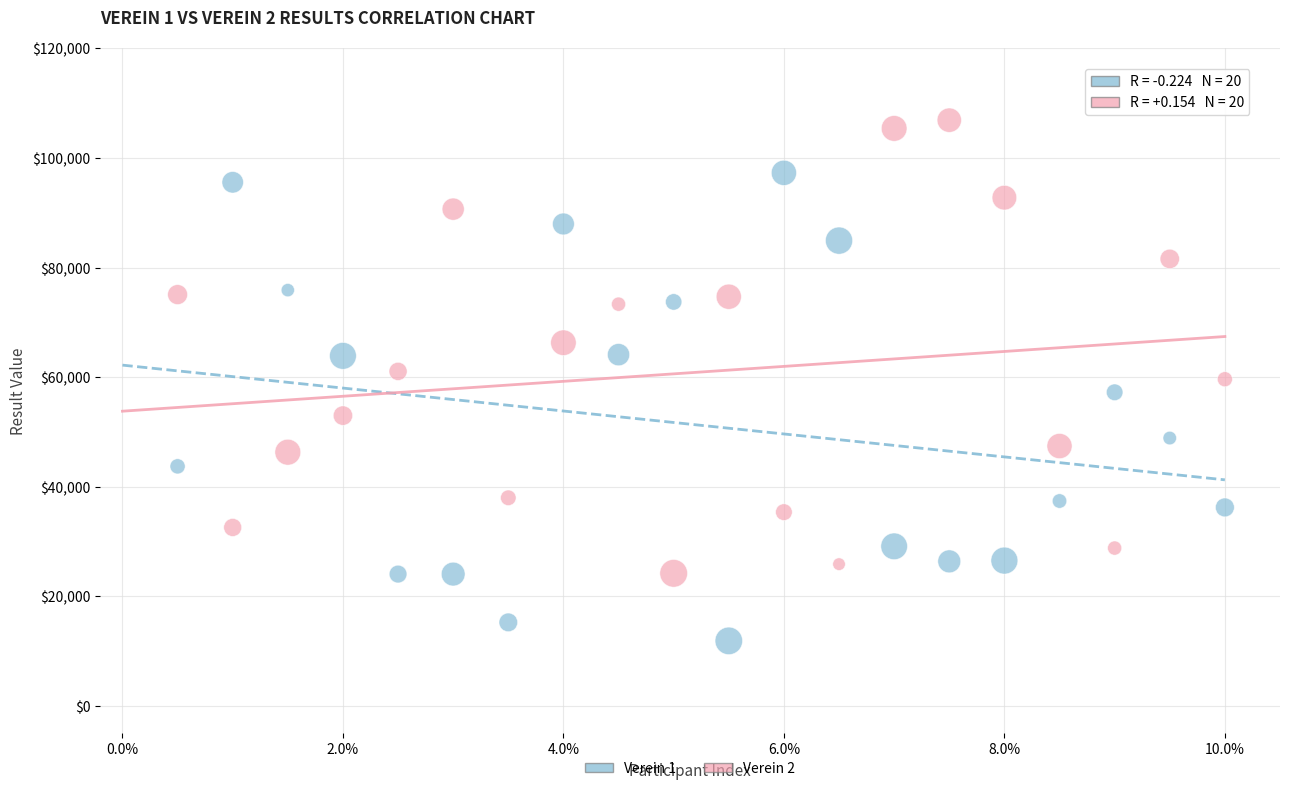

What are all the series names shown in the legend?

Verein 1, Verein 2